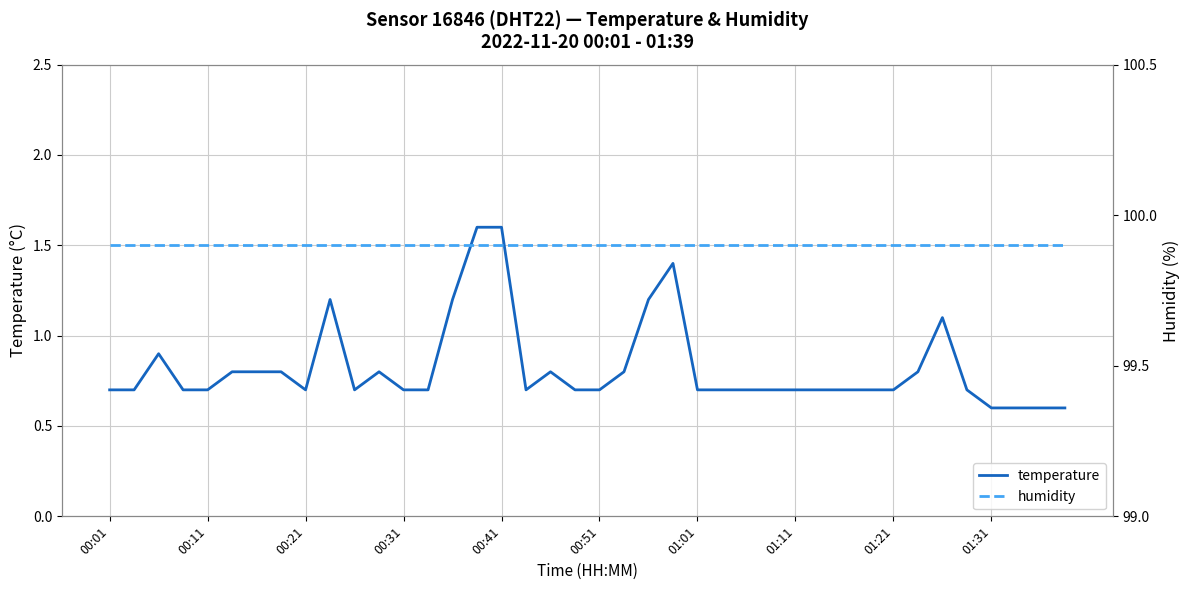

True or false: temperature has a value of 0.7 at 00:31.

True